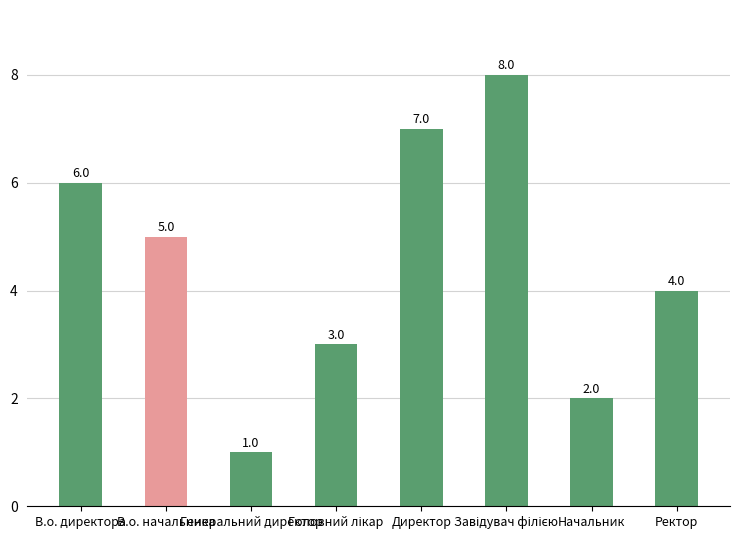

What is the difference between the second highest and minimum values?

6